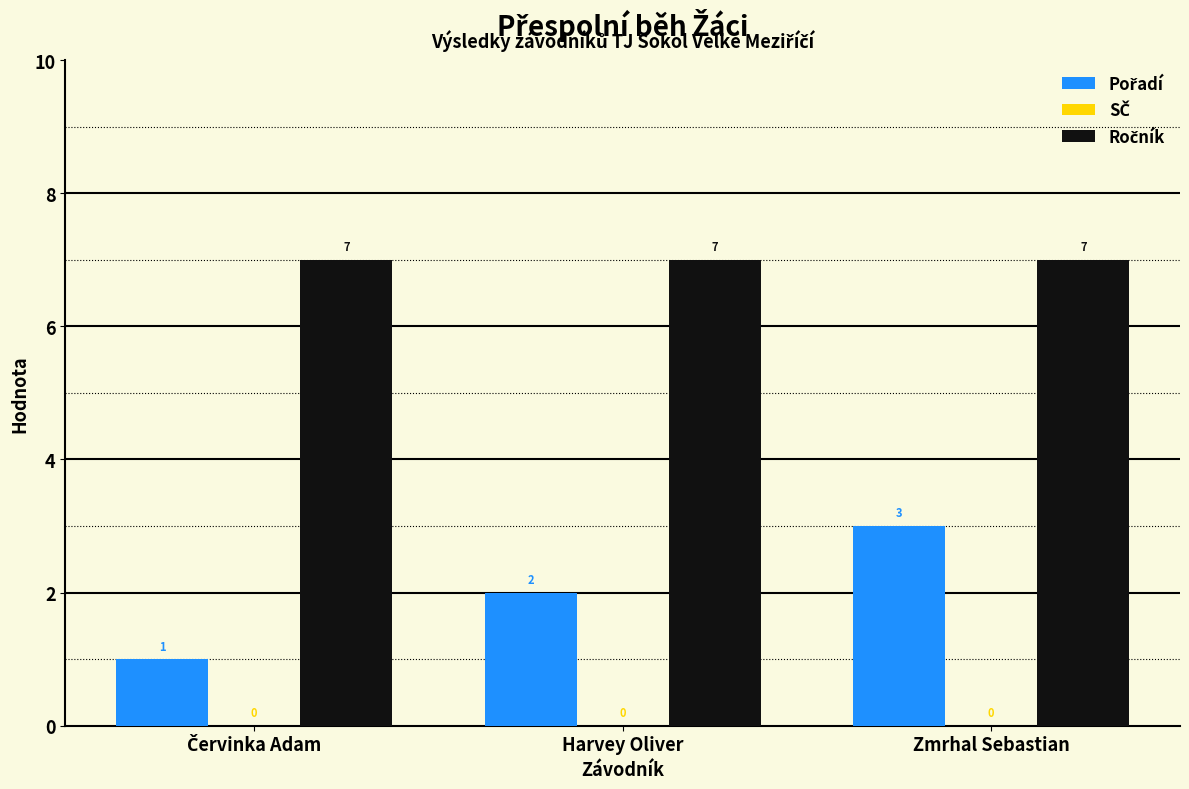

At which category is the sum across all series the highest?

Zmrhal Sebastian